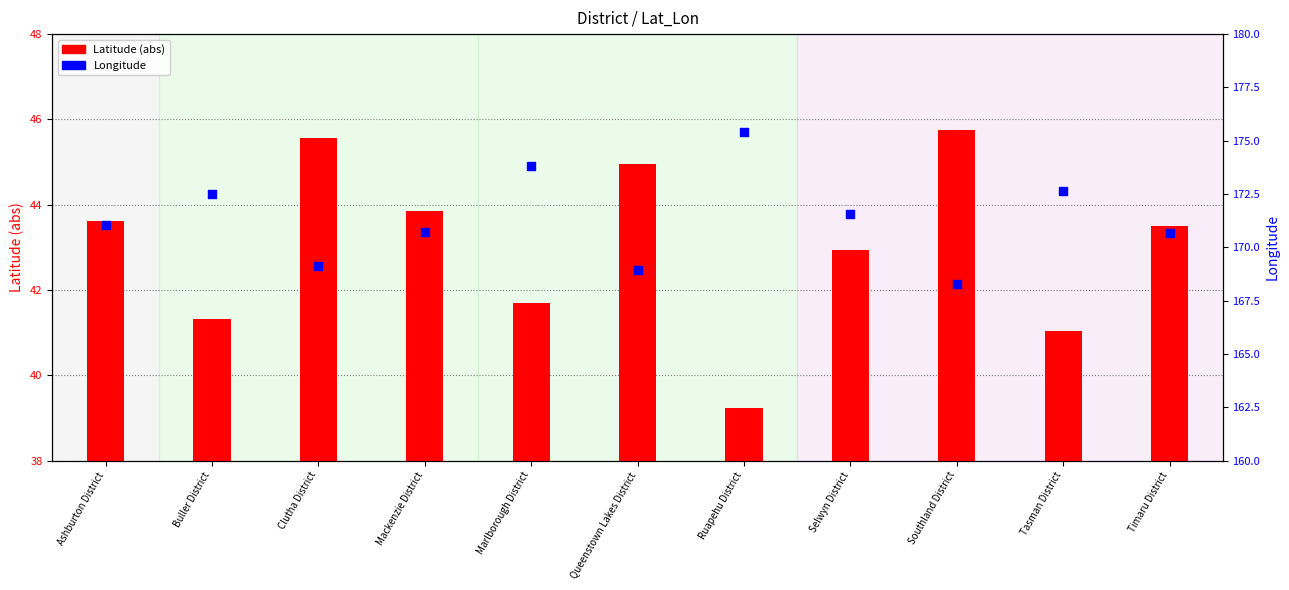

Which series has the largest total across all categories?

Longitude